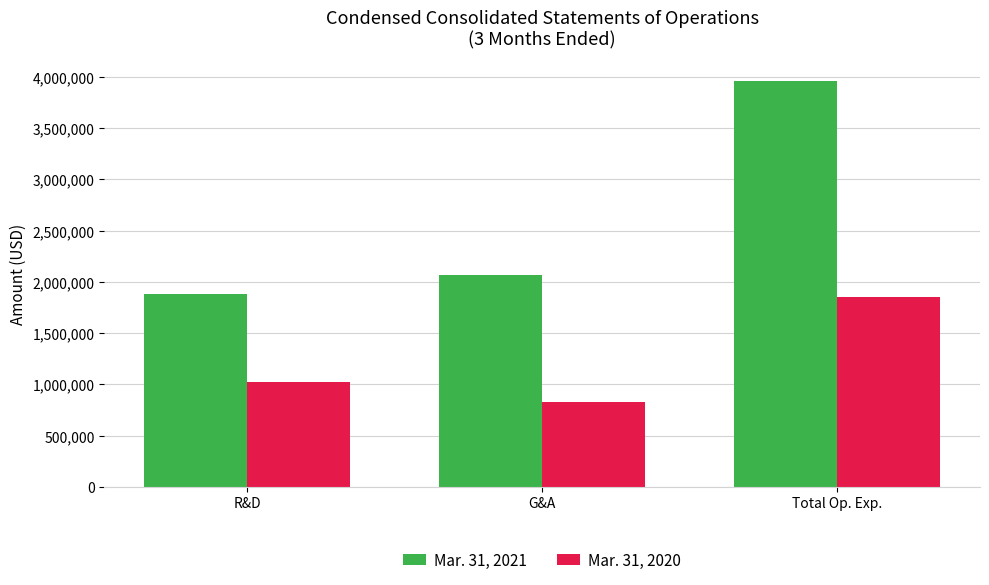

Reading right to left, list all the values displayed in this chart.

Mar. 31, 2021: Total Op. Exp.=3956600	G&A=2071000	R&D=1885600
Mar. 31, 2020: Total Op. Exp.=1852700	G&A=824600	R&D=1028100